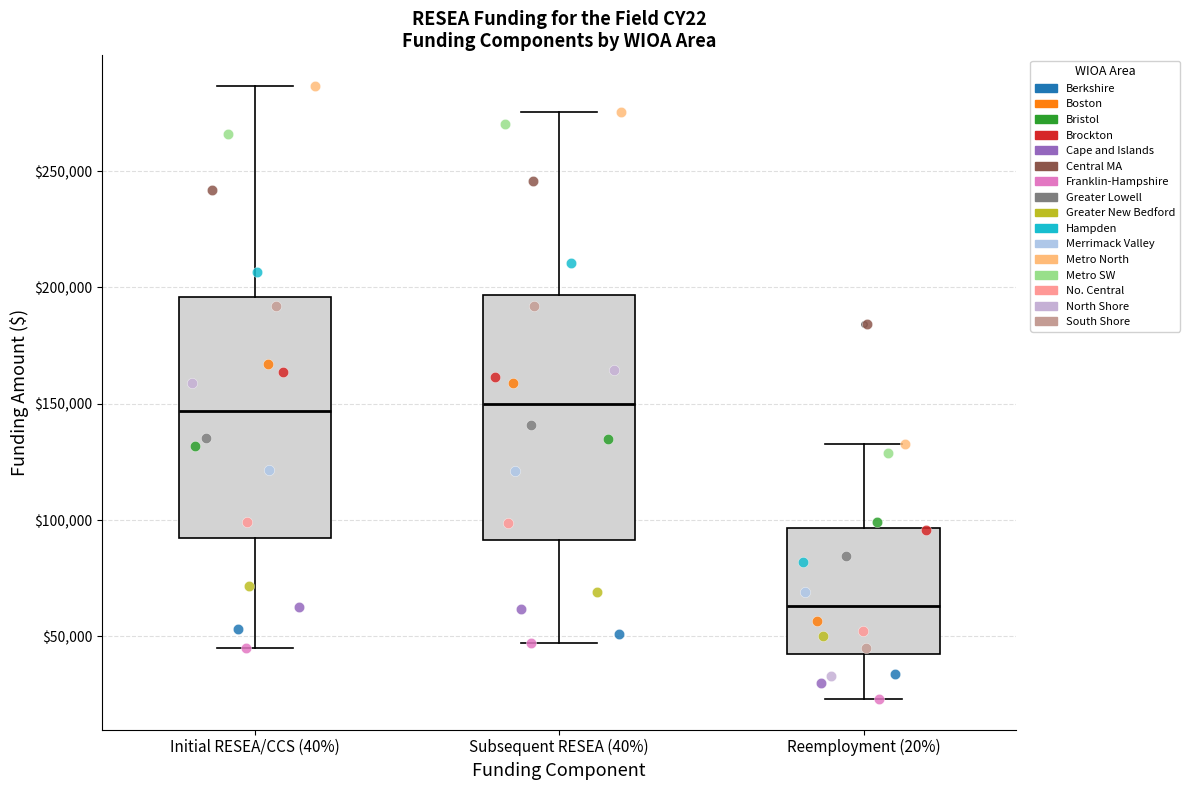

Reading left to right, transcribe this box plot: for each box, give where its median line is, the range the box spans, and where its two whiskers end, as read against the y-axis. The values are not printed on the chart, so give them approximately, as read against the axis.

Initial RESEA/CCS (40%): median 145000, box 90000 to 195000, whiskers 45000 to 285000
Subsequent RESEA (40%): median 150000, box 90000 to 195000, whiskers 45000 to 275000
Reemployment (20%): median 65000, box 40000 to 95000, whiskers 25000 to 135000